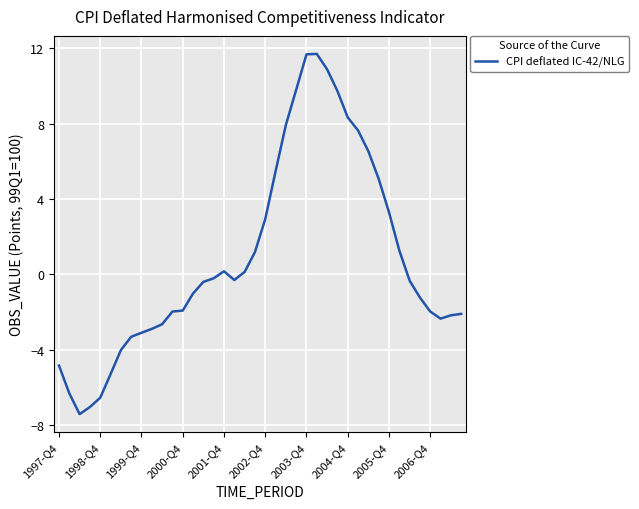

What is the maximum value shown in the chart?

11.7